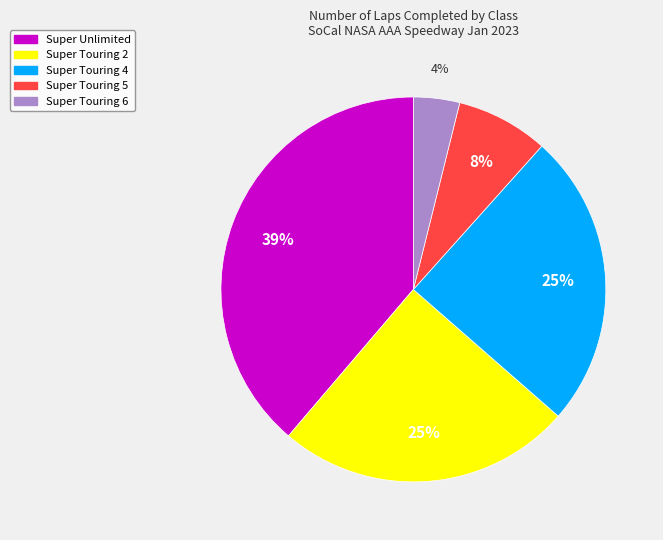

Is there a majority slice in this chart?

No